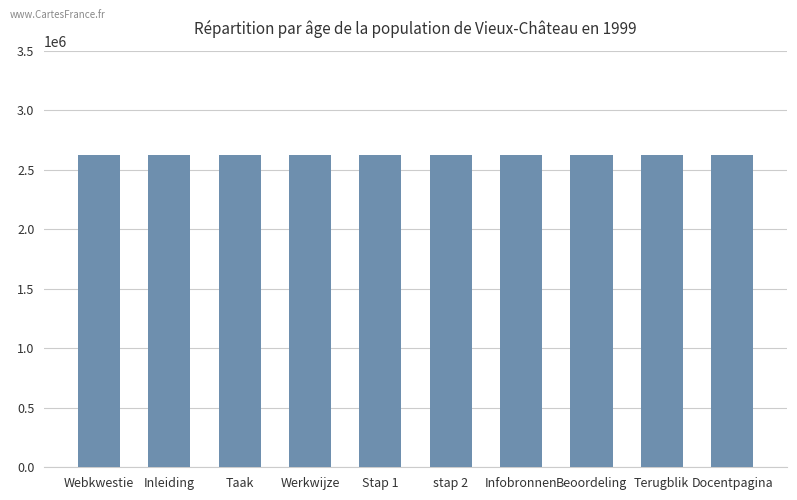

What is the label of the 1st bar from the right?

Docentpagina